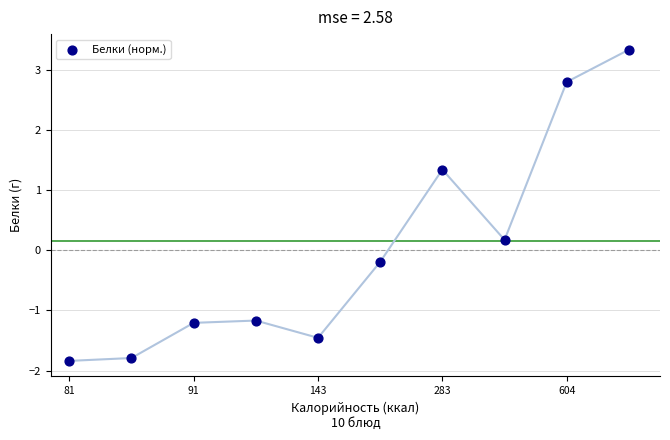

What is the range of Y values (max minus min)?

5.2